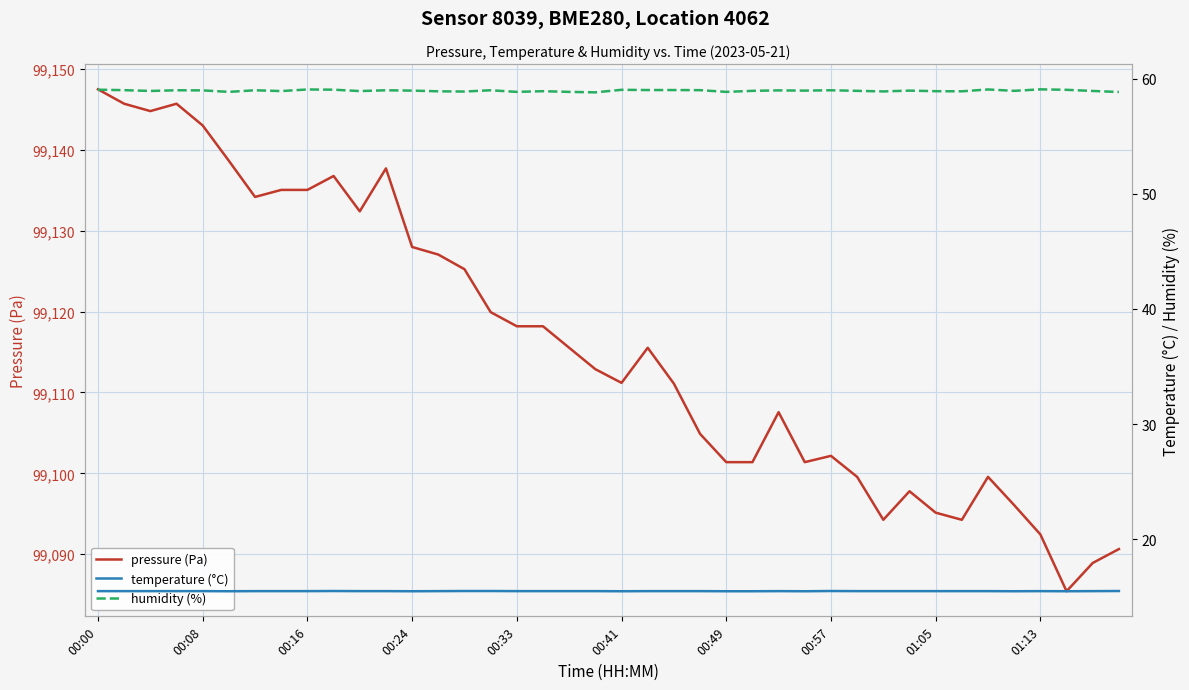

Is it true that pressure (Pa) equals 99092.4 at 01:13?

True